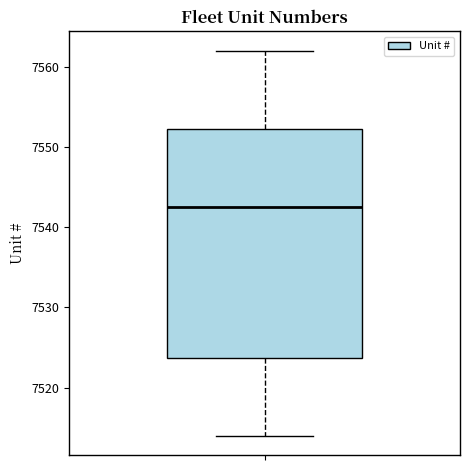

Read this box plot against the y-axis: the position of the median line, the range covered by the box, and the ends of both whiskers. The values are not printed on the chart, so give them approximately, as read against the axis.

median 7543, box 7524 to 7552, whiskers 7514 to 7562